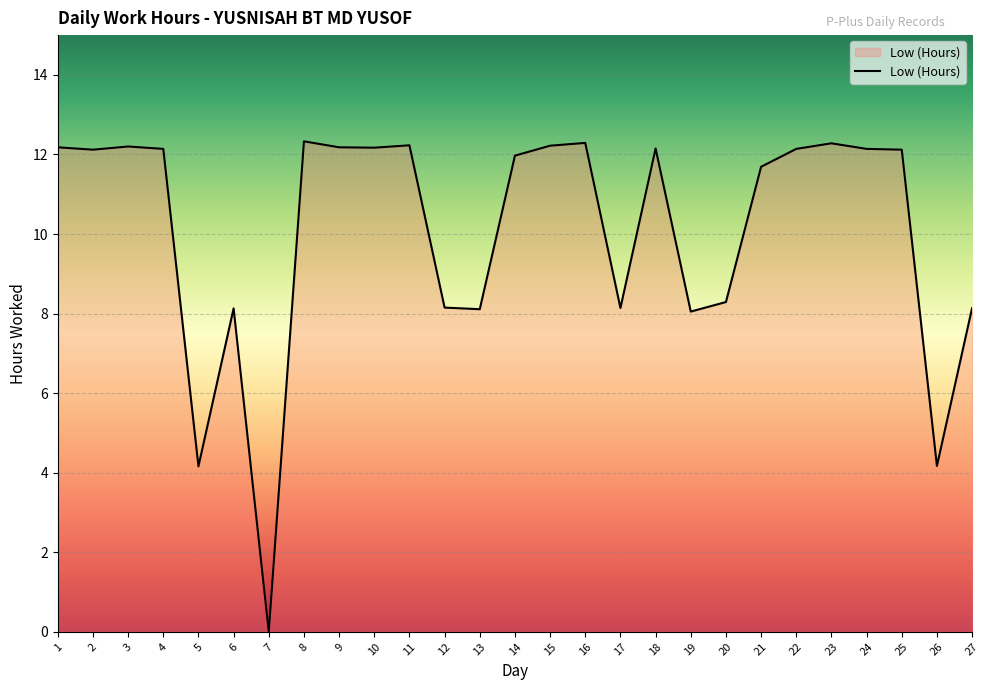

True or false: the data shows 17.6 at 23.

False